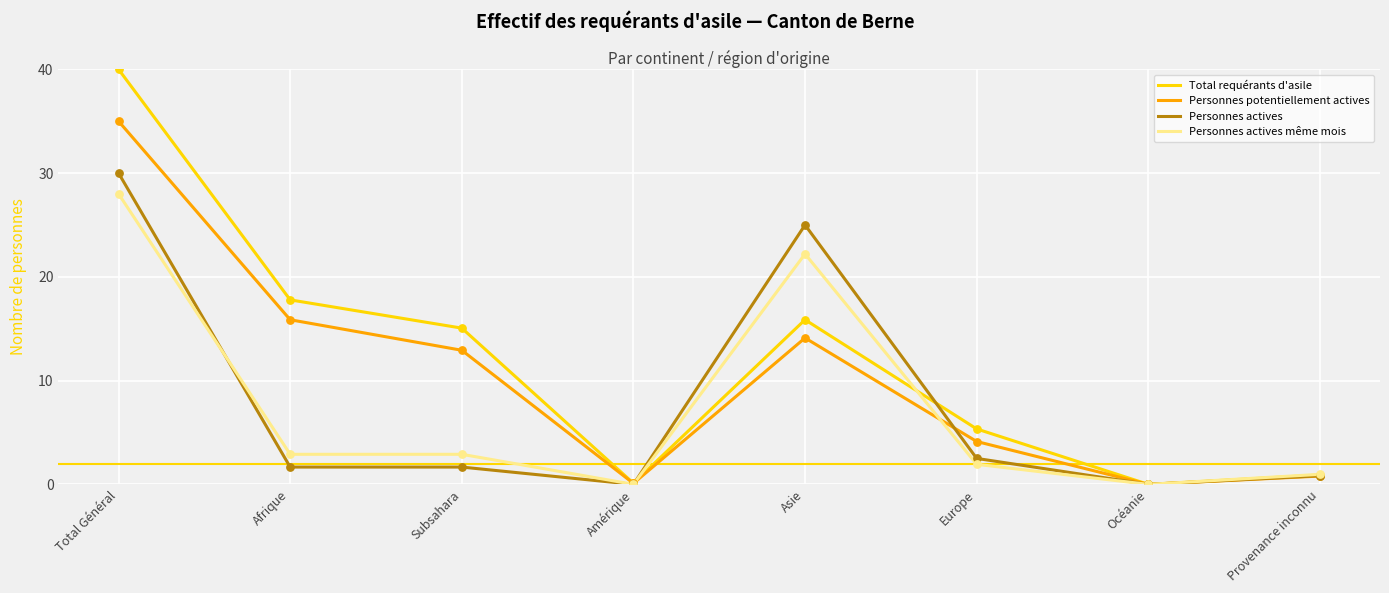

At which category is the sum across all series the highest?

Total Général